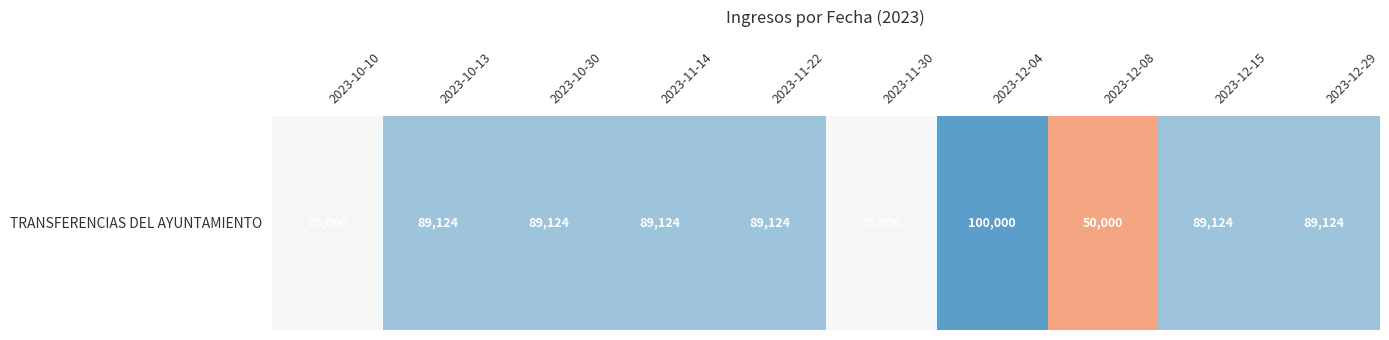

List the labels in order of value, smallest first.

2023-12-08, 2023-10-10, 2023-11-30, 2023-10-13, 2023-10-30, 2023-11-14, 2023-11-22, 2023-12-15, 2023-12-29, 2023-12-04